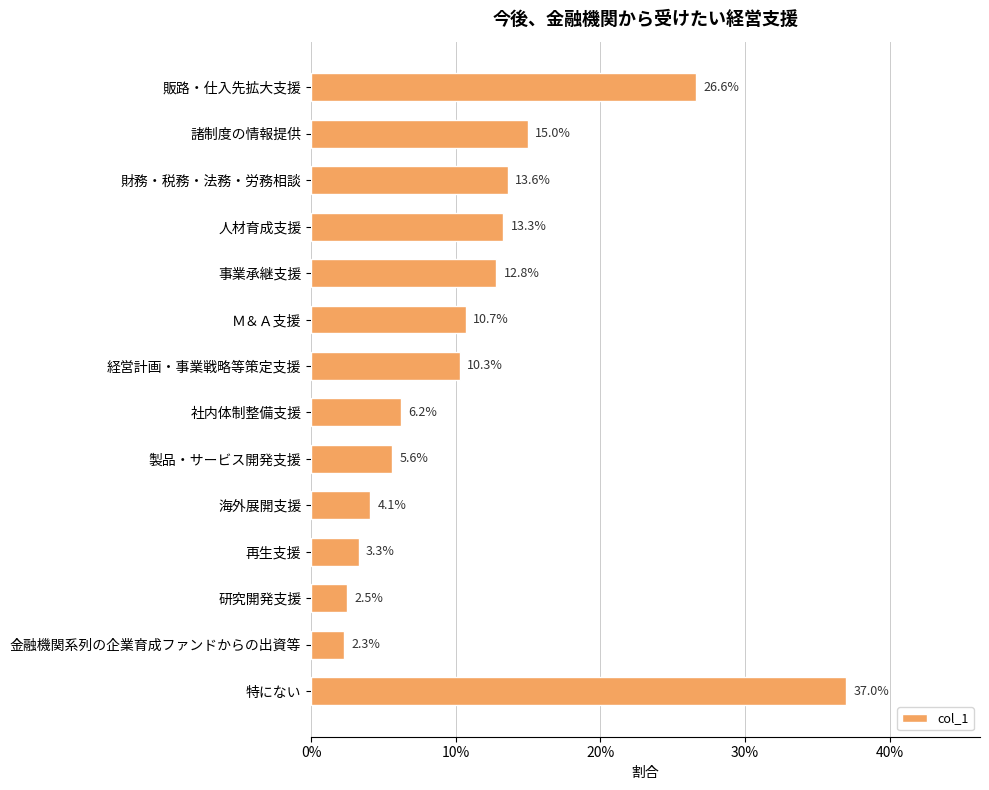

Are the bars horizontal?

Yes